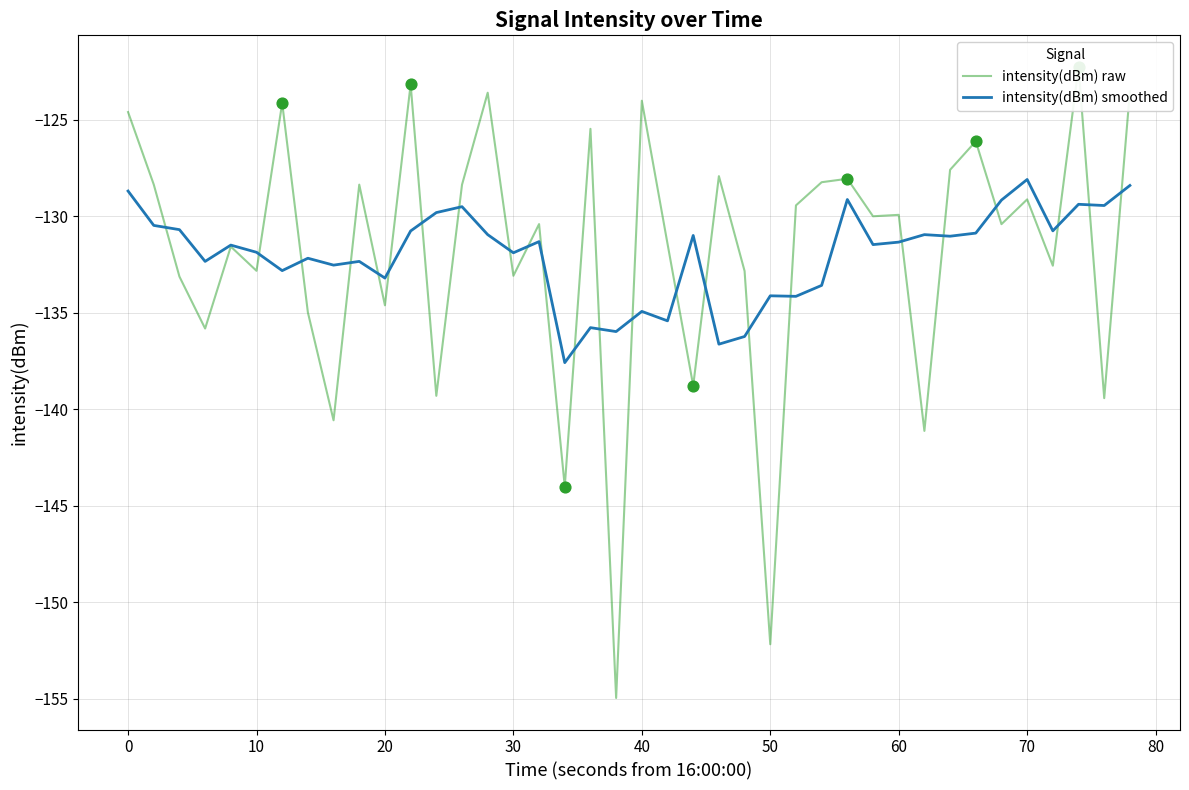

Which series contains the highest Y value?

intensity(dBm) raw